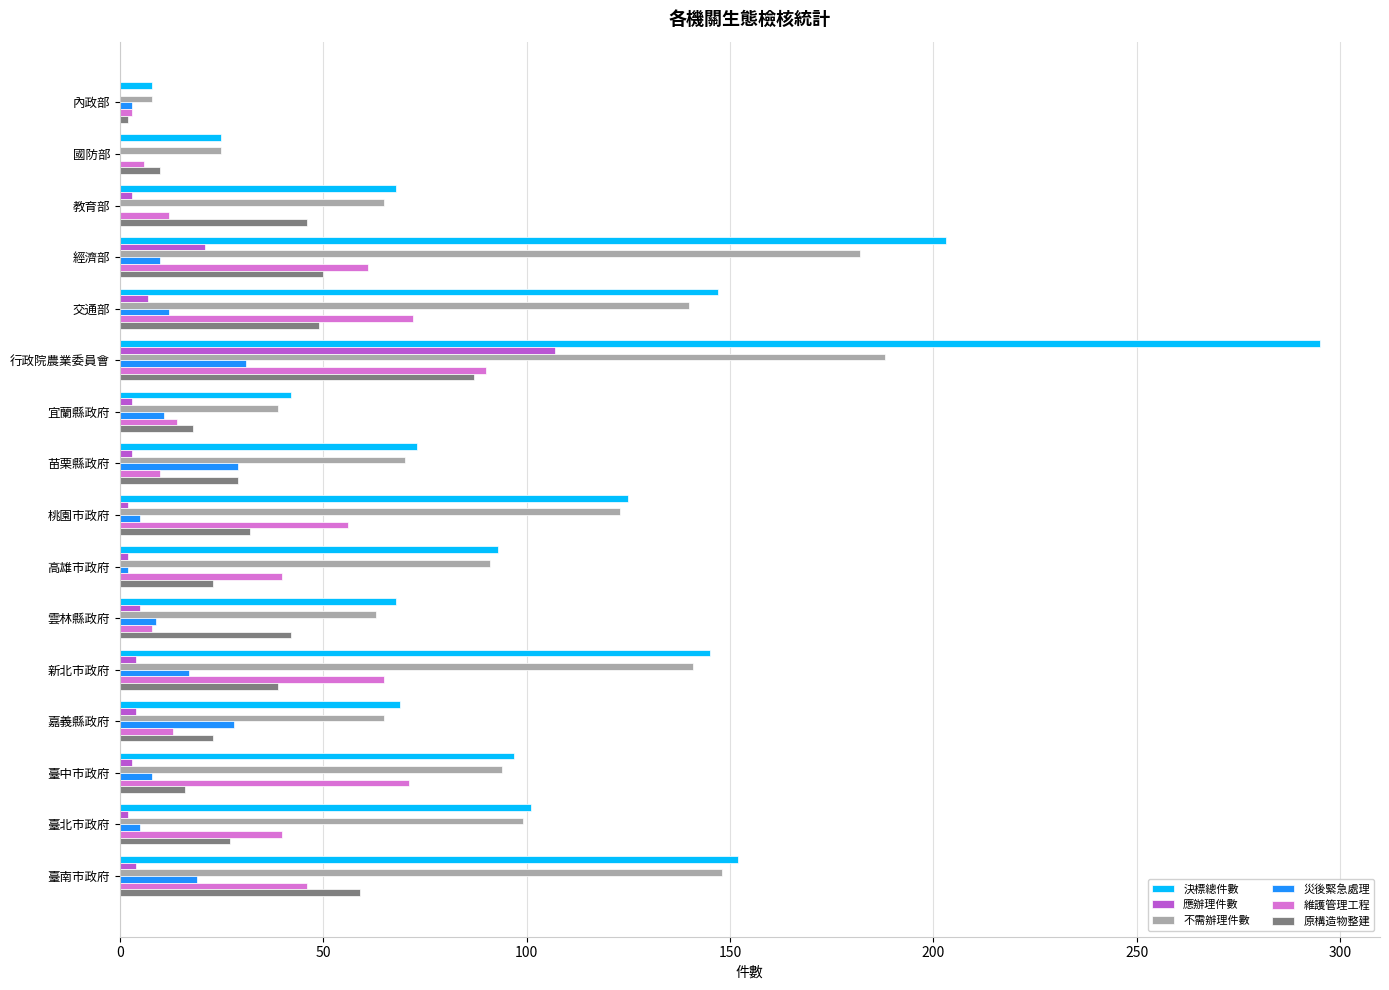

What are all the series names shown in the legend?

決標總件數, 應辦理件數, 不需辦理件數, 災後緊急處理, 維護管理工程, 原構造物整建